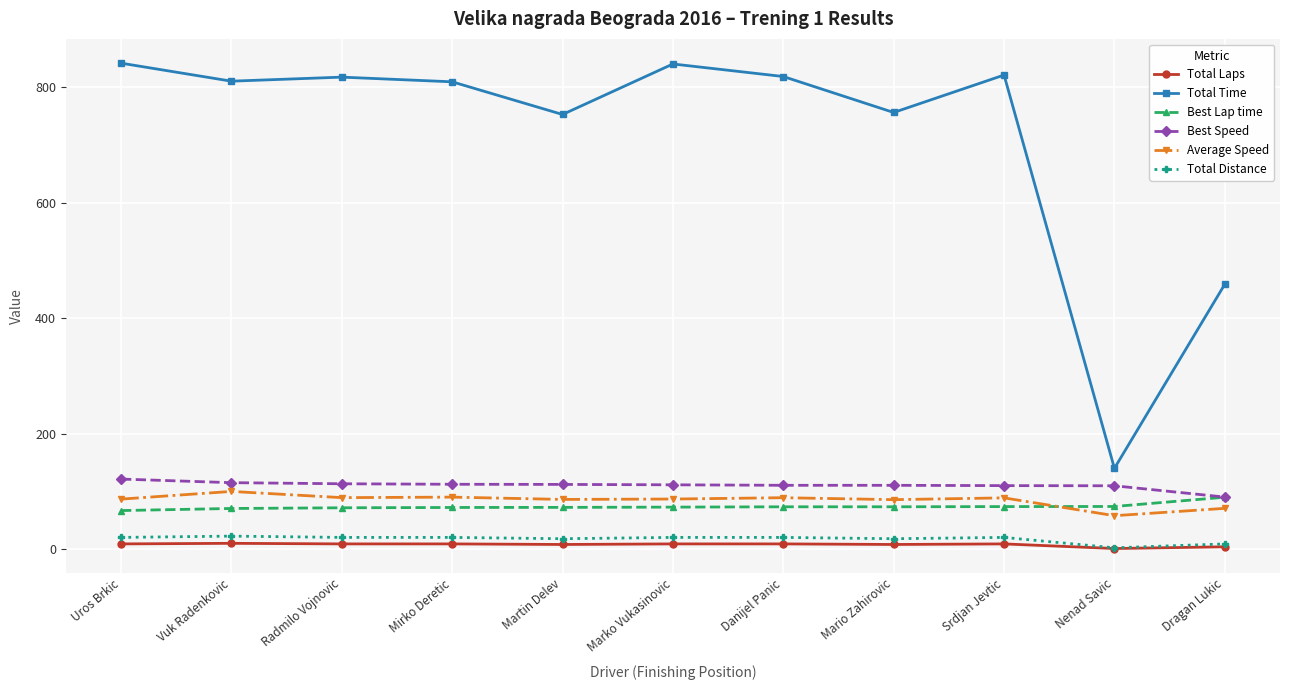

Count the number of categories in the chart.

11